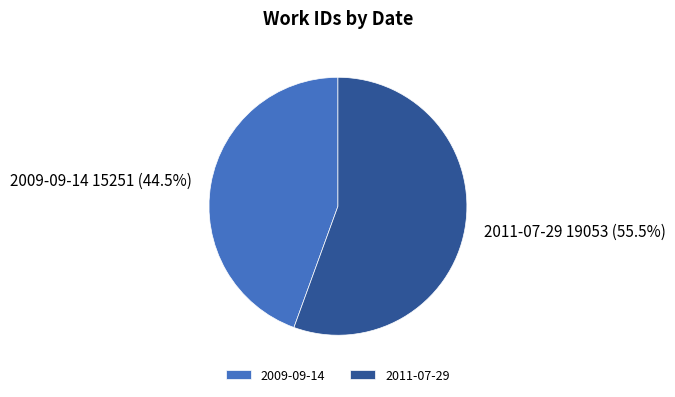

Does 2009-09-14 represent more than half of the total?

No